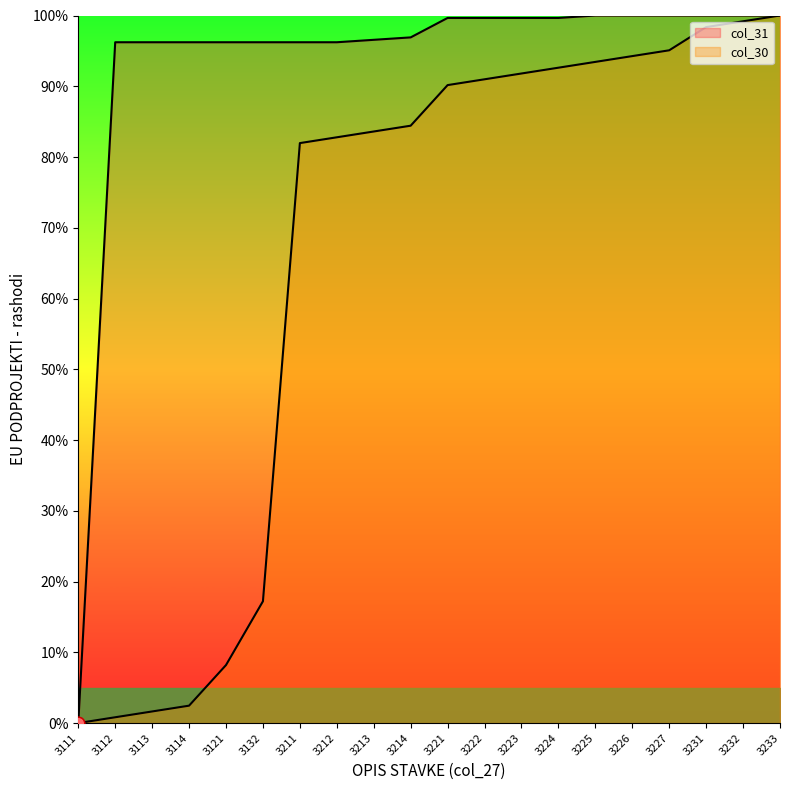

Which series has the largest Y range (max minus min)?

col_31